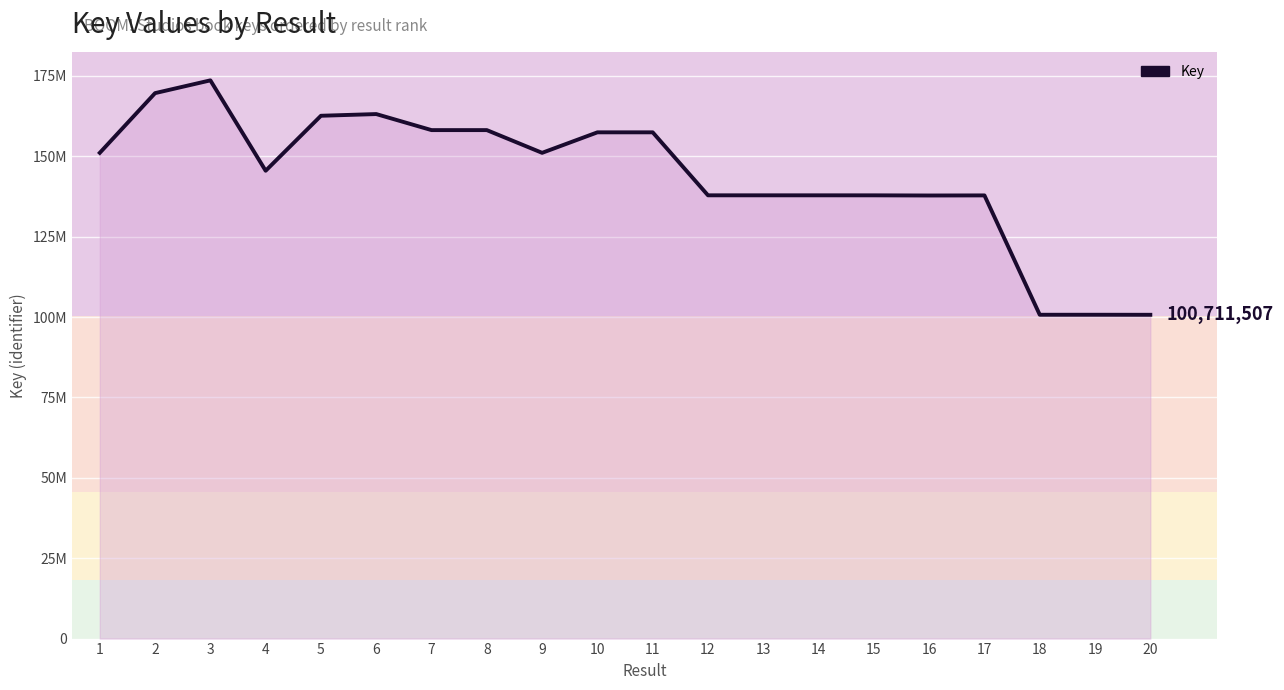

True or false: the data shows 100724376 at 19.

True